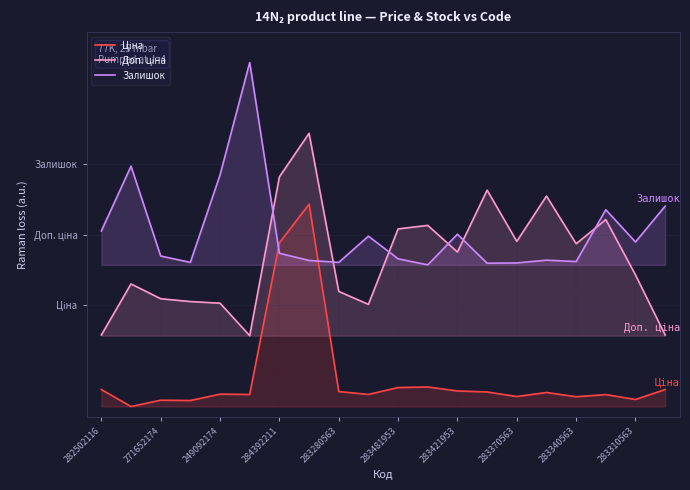

True or false: Ціна and Доп. ціна cross at least once.

False